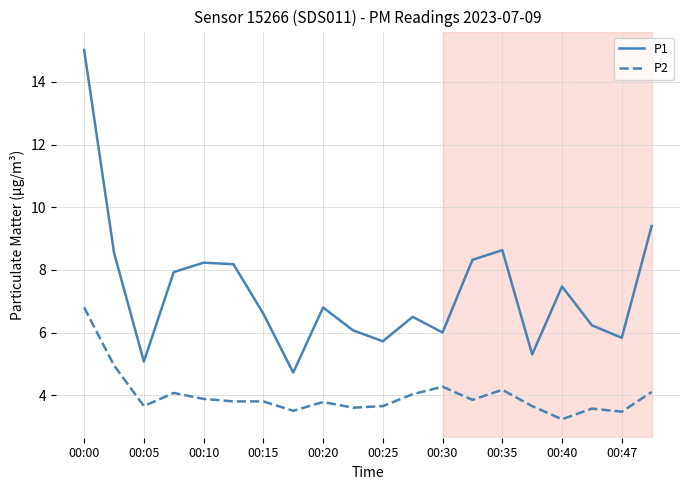

Which series has the largest range (max minus min)?

P1